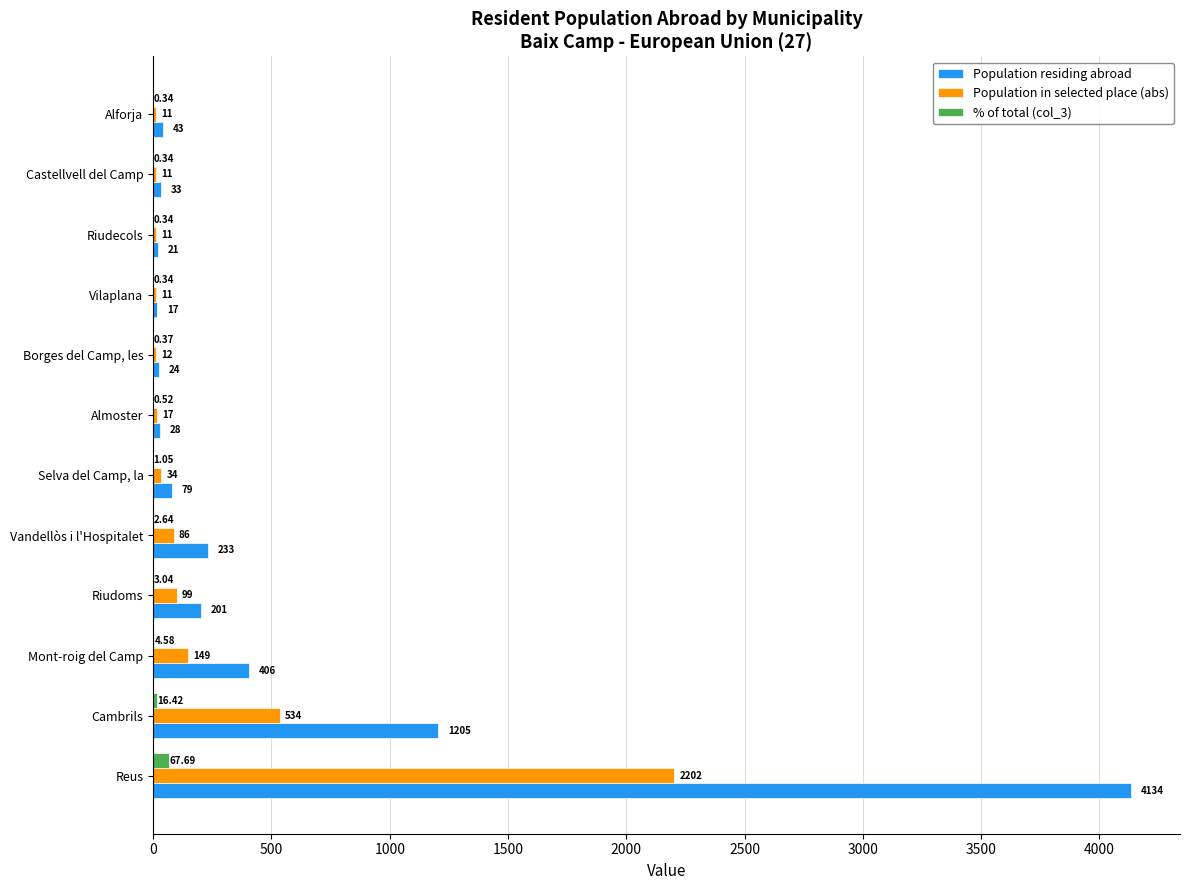

Which series changed the most between Cambrils and Alforja?

Population residing abroad